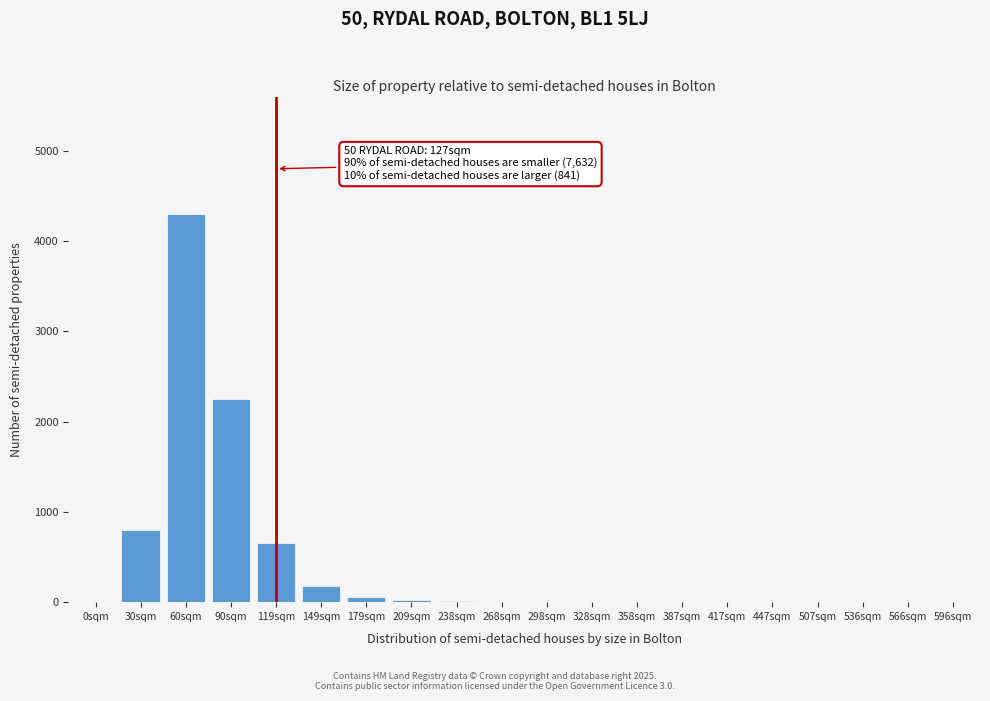

Between 149sqm and 596sqm, which is larger?

149sqm